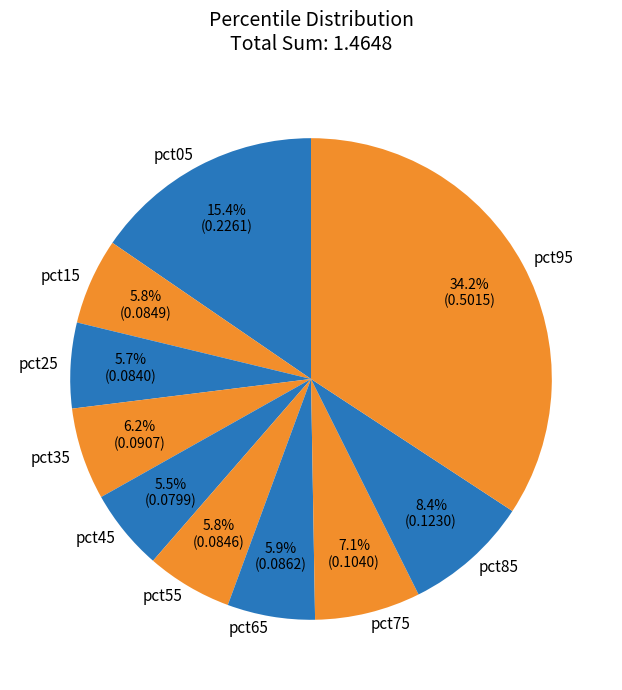

Does pct75 represent more than half of the total?

No